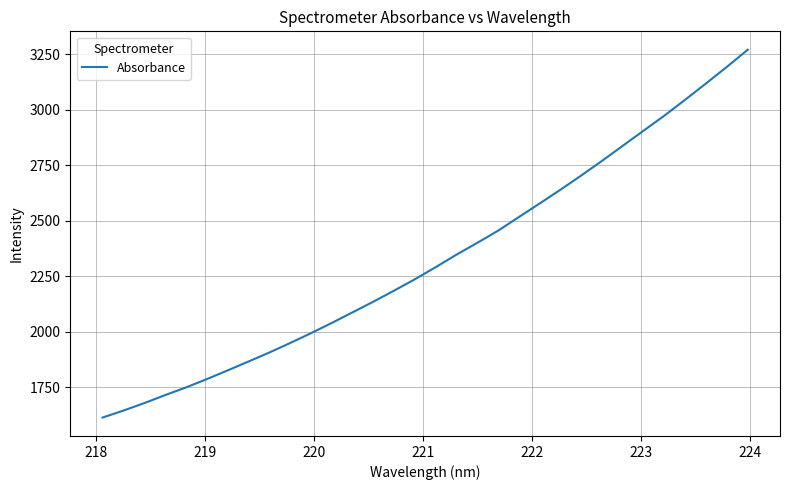

How many lines are shown in the chart?

1